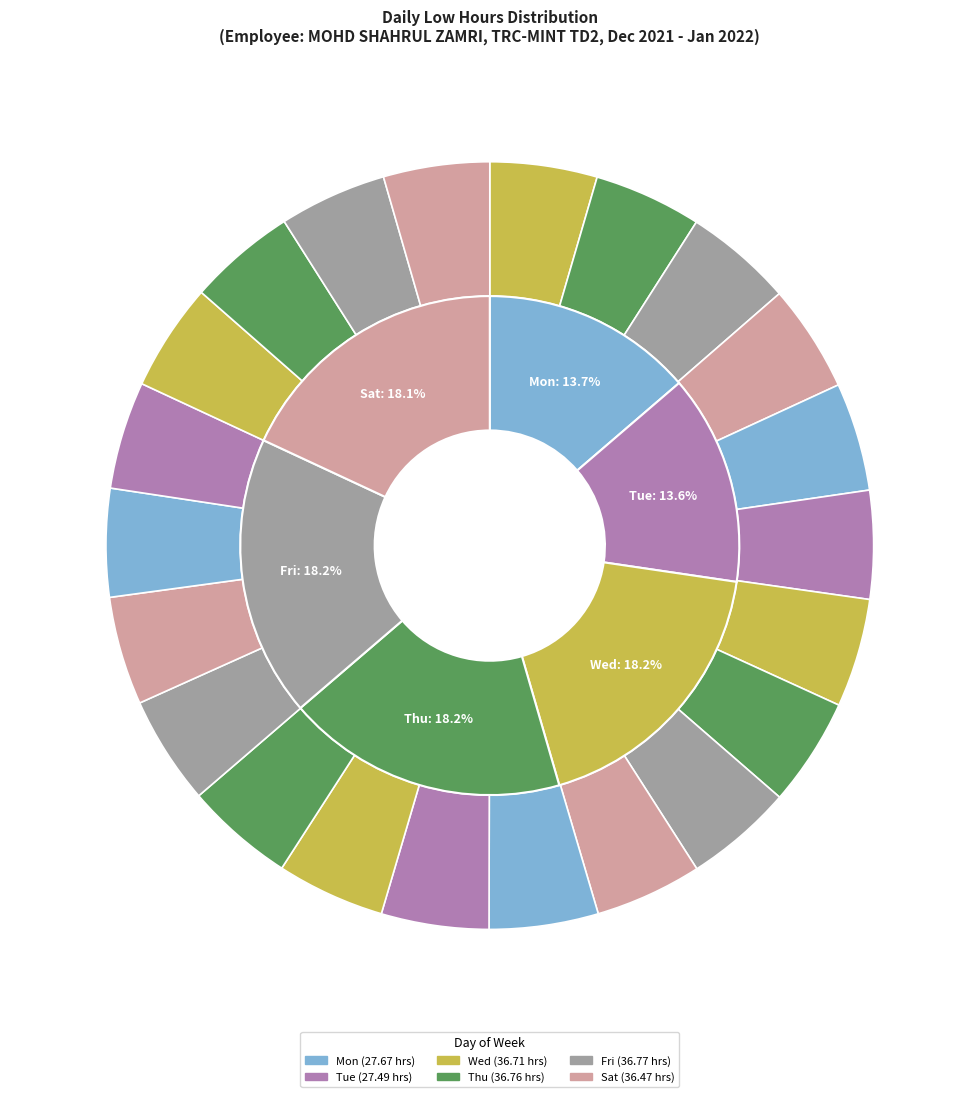

Is 19-Wed the majority of the pie?

No